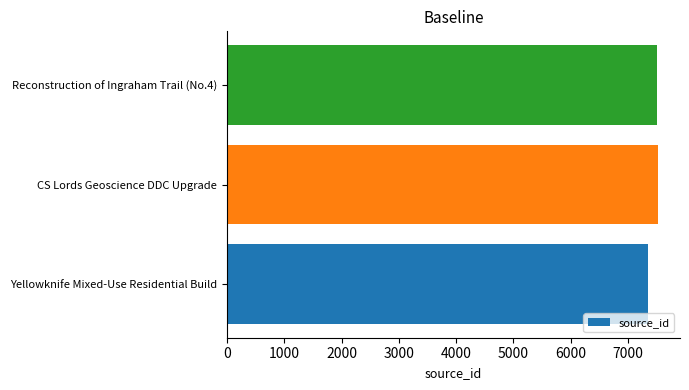

Read the value at CS Lords Geoscience DDC Upgrade, to the nearest 10.

7530